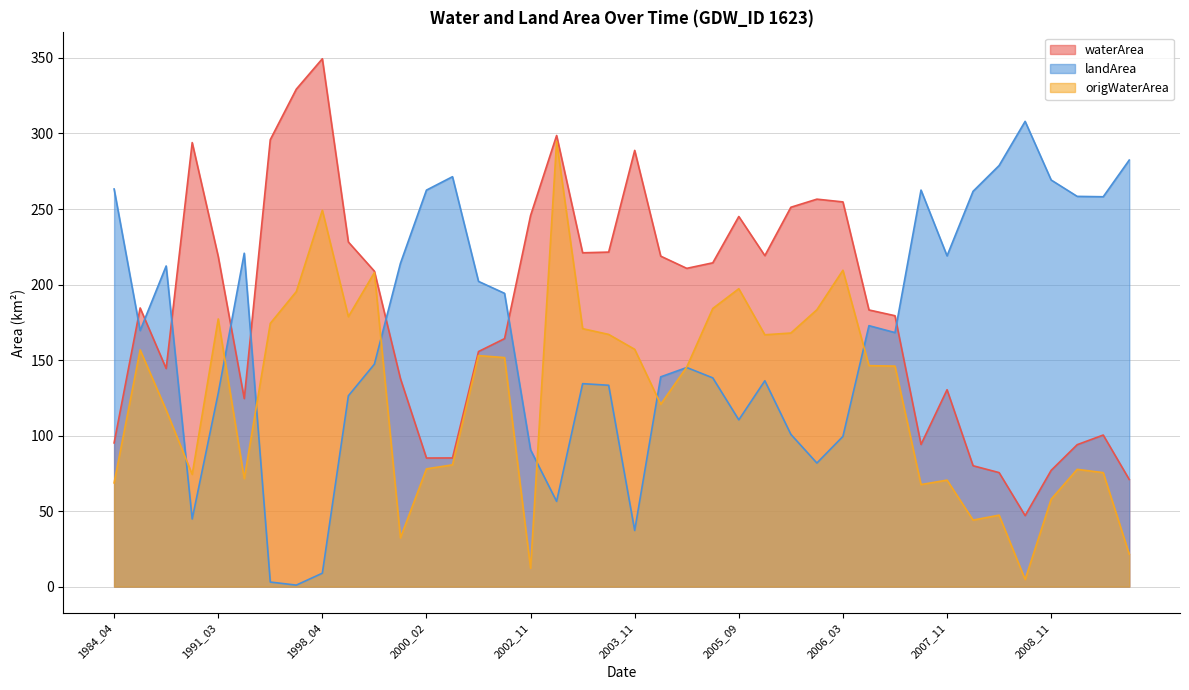

What are all the series names shown in the legend?

waterArea, landArea, origWaterArea